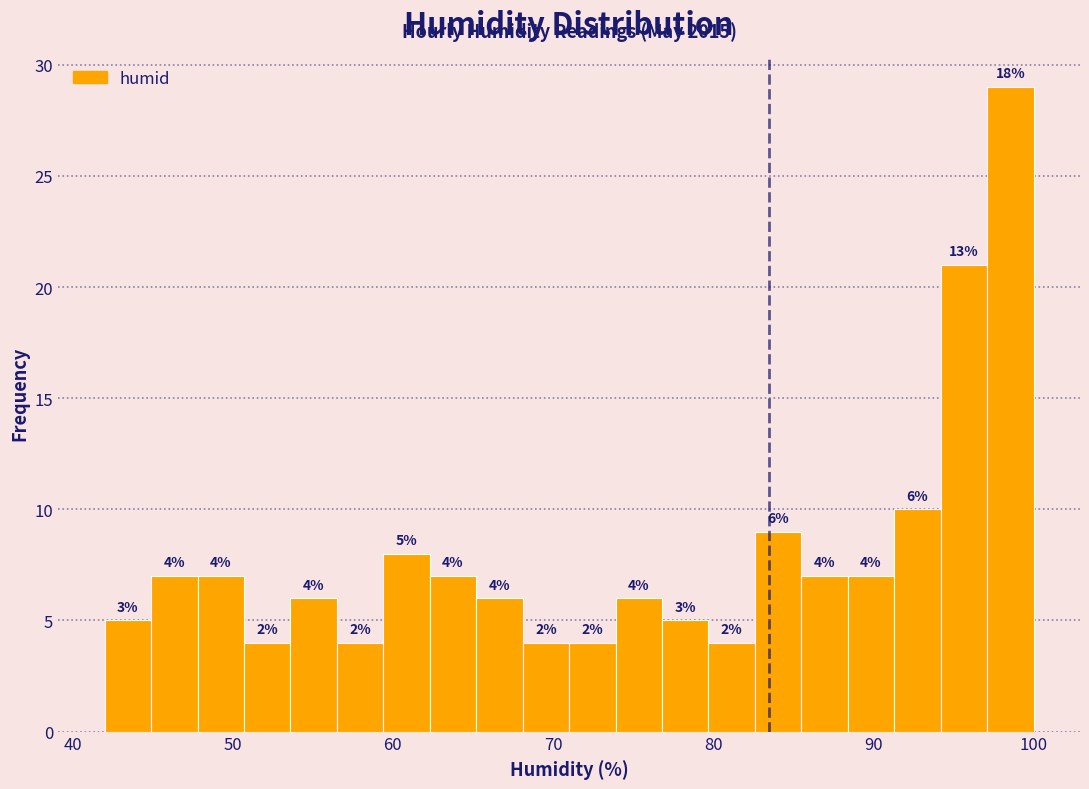

Read against the x-axis, roughly where is the centre of the tallest bar?

99